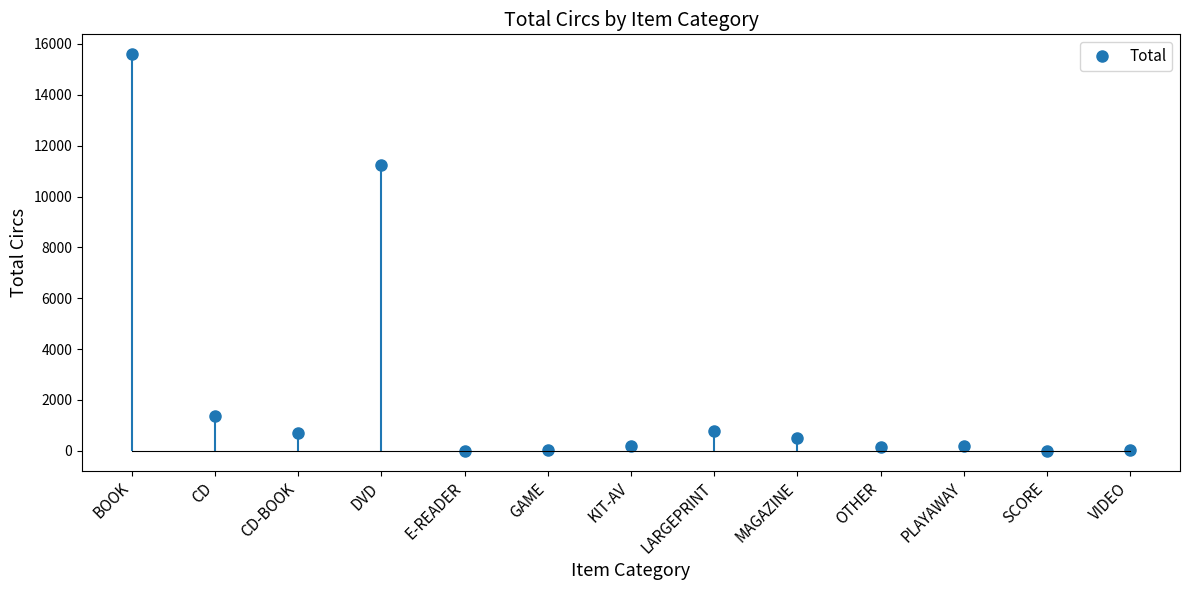

Is it true that the value at VIDEO is 16?

True